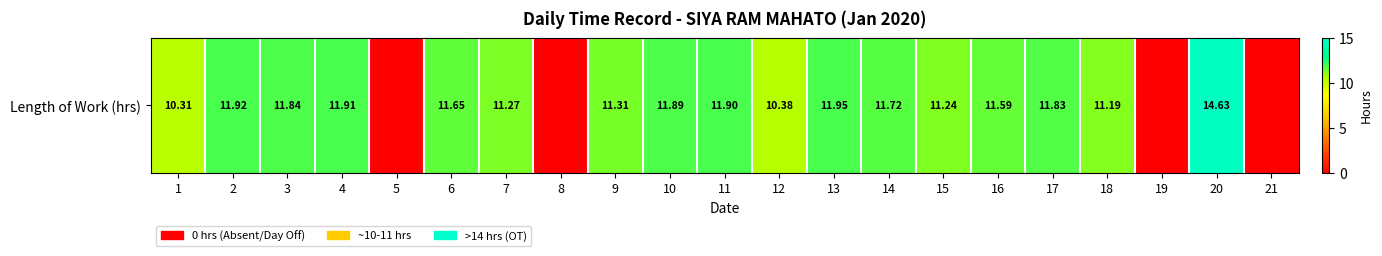

Reading left to right, list all the values displayed in this chart.

10.3	11.9	11.8	11.9	0.0	11.7	11.3	0.0	11.3	11.9	11.9	10.4	11.9	11.7	11.2	11.6	11.8	11.2	0.0	14.6	0.0